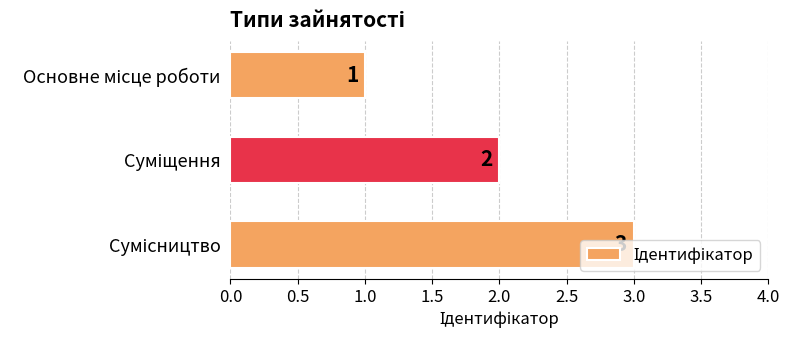

How many series are shown in this chart?

1